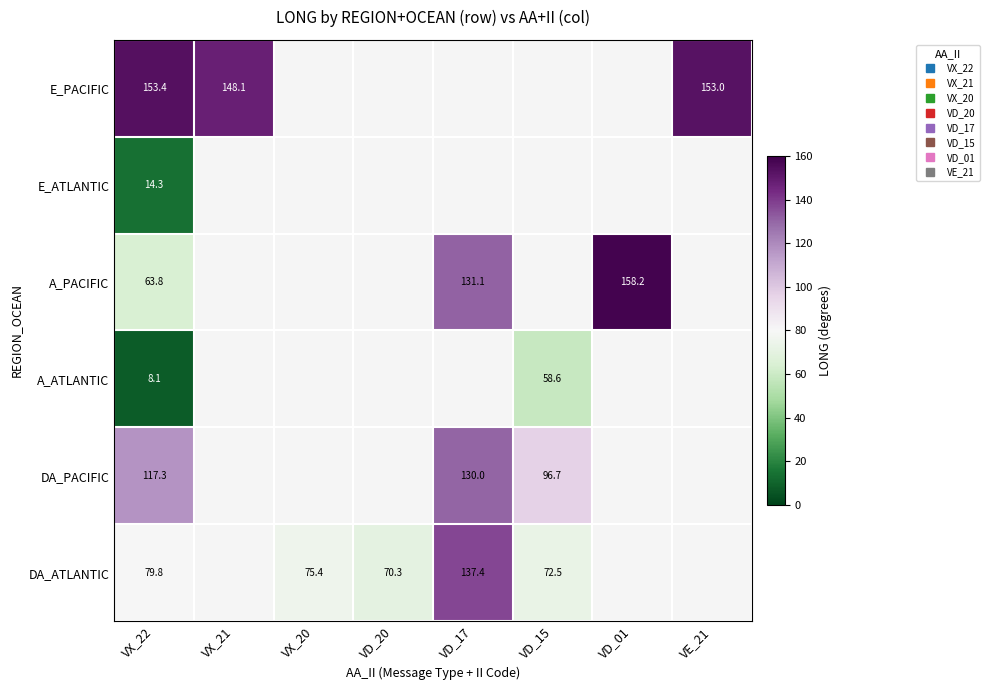

What is the maximum value for DA_PACIFIC?

130.0